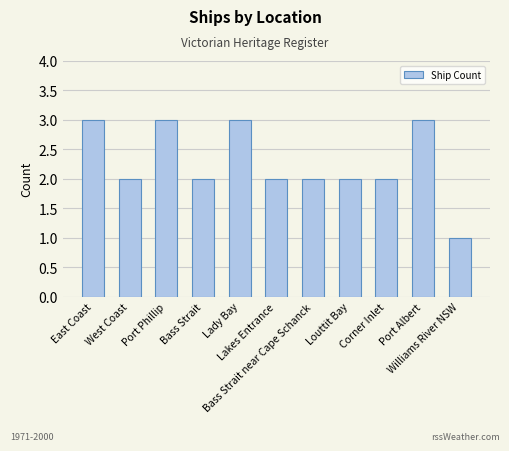

What is the approximate value at Lady Bay?

3